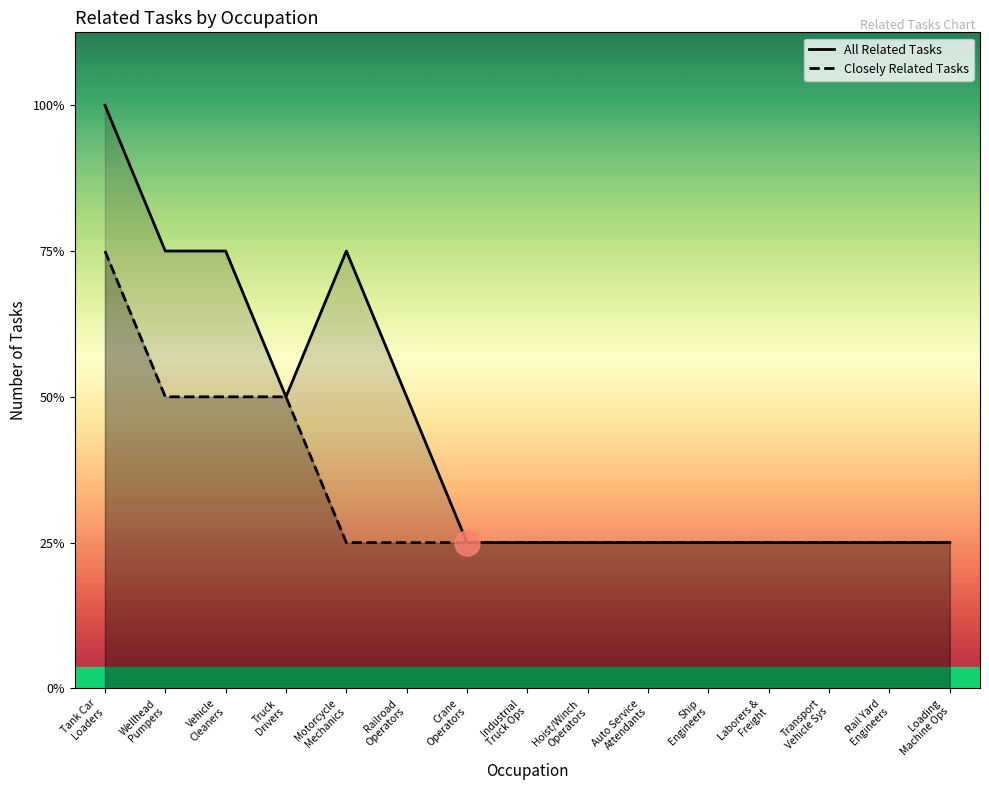

Reading right to left, what are all the values shown in this chart?

1	1	1	1	1	1	1	1	1	2	3	2	3	3	4